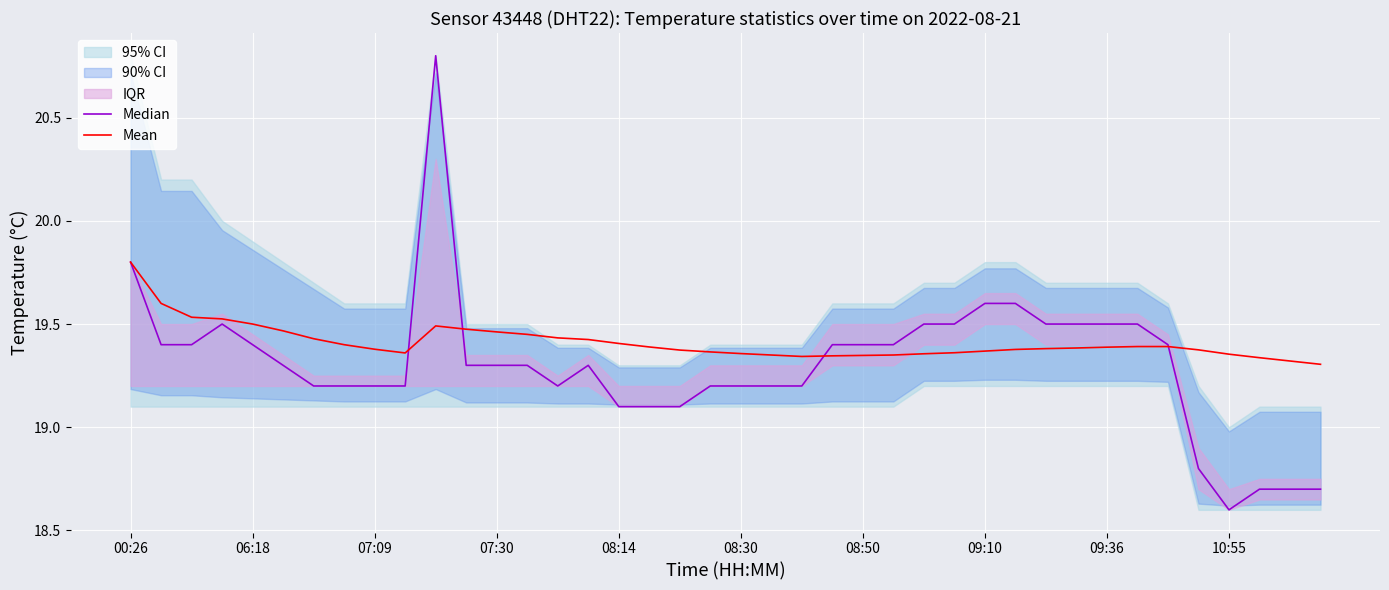

Reading left to right, list all the values displayed in this chart.

Median: 19.8	19.4	19.4	19.5	19.4	19.3	19.2	19.2	19.2	19.2	20.8	19.3	19.3	19.3	19.2	19.3	19.1	19.1	19.1	19.2	19.2	19.2	19.2	19.4	19.4	19.4	19.5	19.5	19.6	19.6	19.5	19.5	19.5	19.5	19.4	18.8	18.6	18.7	18.7	18.7
Mean: 19.8	19.6	19.5	19.5	19.5	19.5	19.4	19.4	19.4	19.4	19.5	19.5	19.5	19.4	19.4	19.4	19.4	19.4	19.4	19.4	19.4	19.4	19.3	19.3	19.3	19.4	19.4	19.4	19.4	19.4	19.4	19.4	19.4	19.4	19.4	19.4	19.4	19.3	19.3	19.3